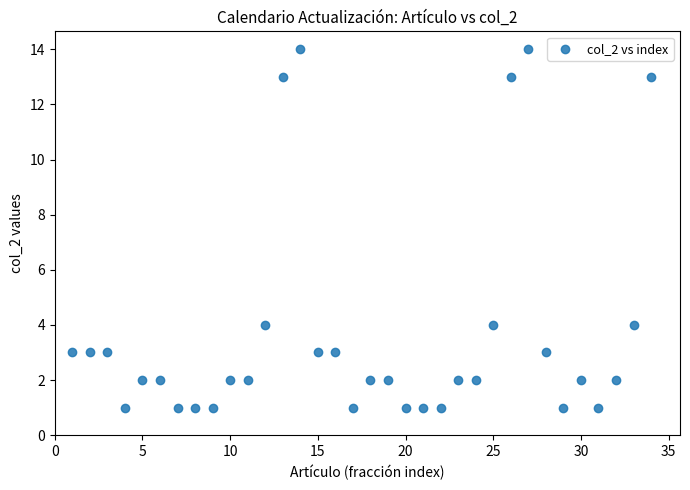

What is the range of Y values (max minus min)?

13